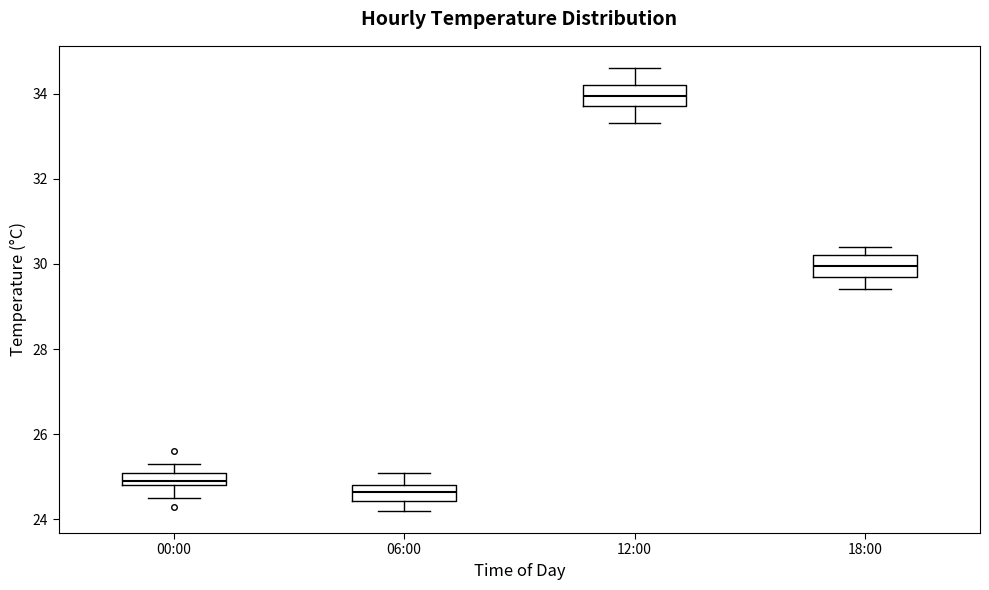

Where is the upper edge of the box for 06:00 on the y-axis? The values are not printed on the chart, so give them approximately, as read against the axis.

24.8